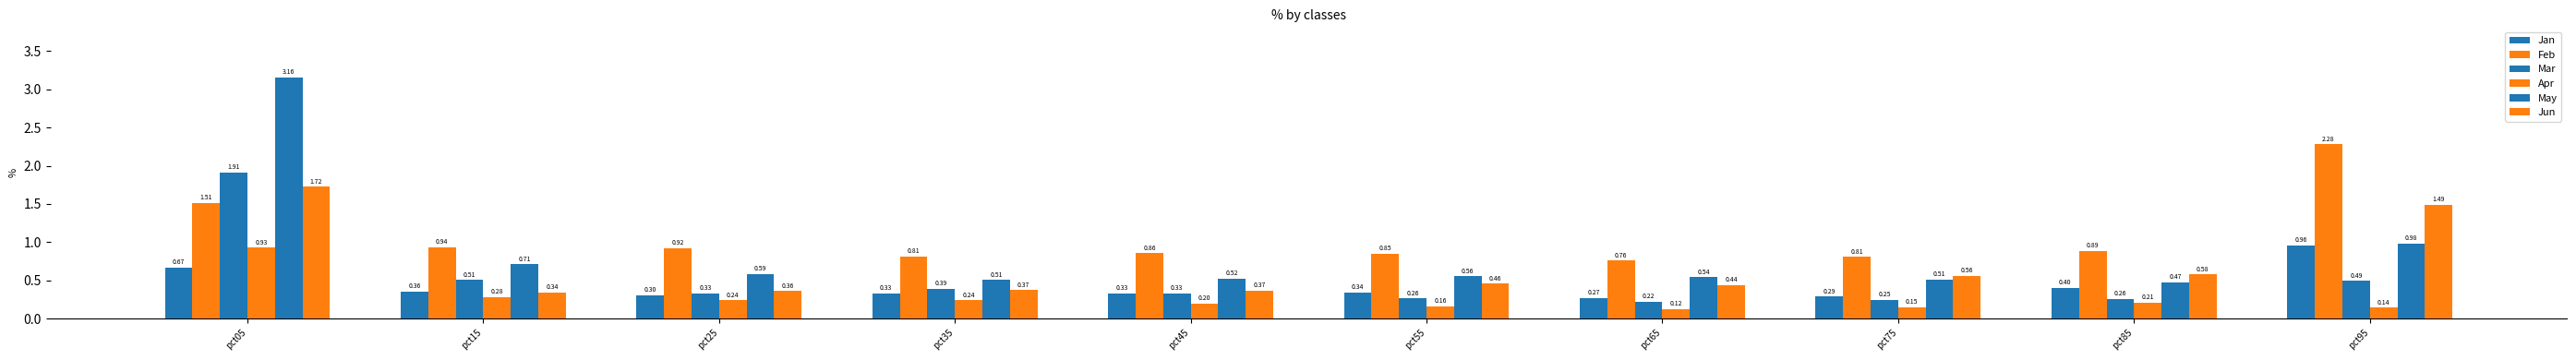

Does the chart contain any negative values?

No